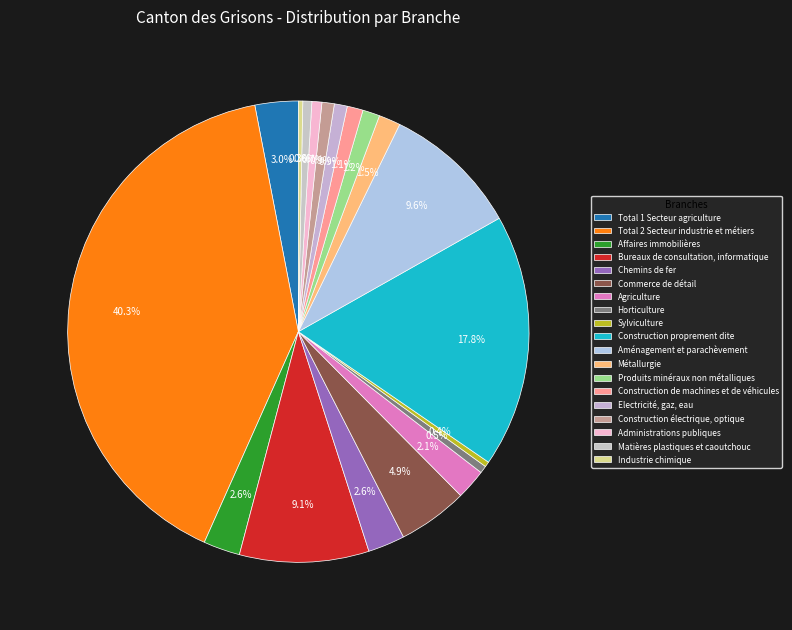

Is there a majority slice in this chart?

No